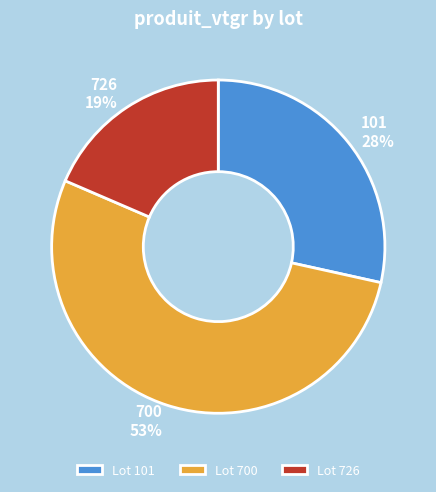

Rank the categories by value from highest to lowest.

Lot 700, Lot 101, Lot 726